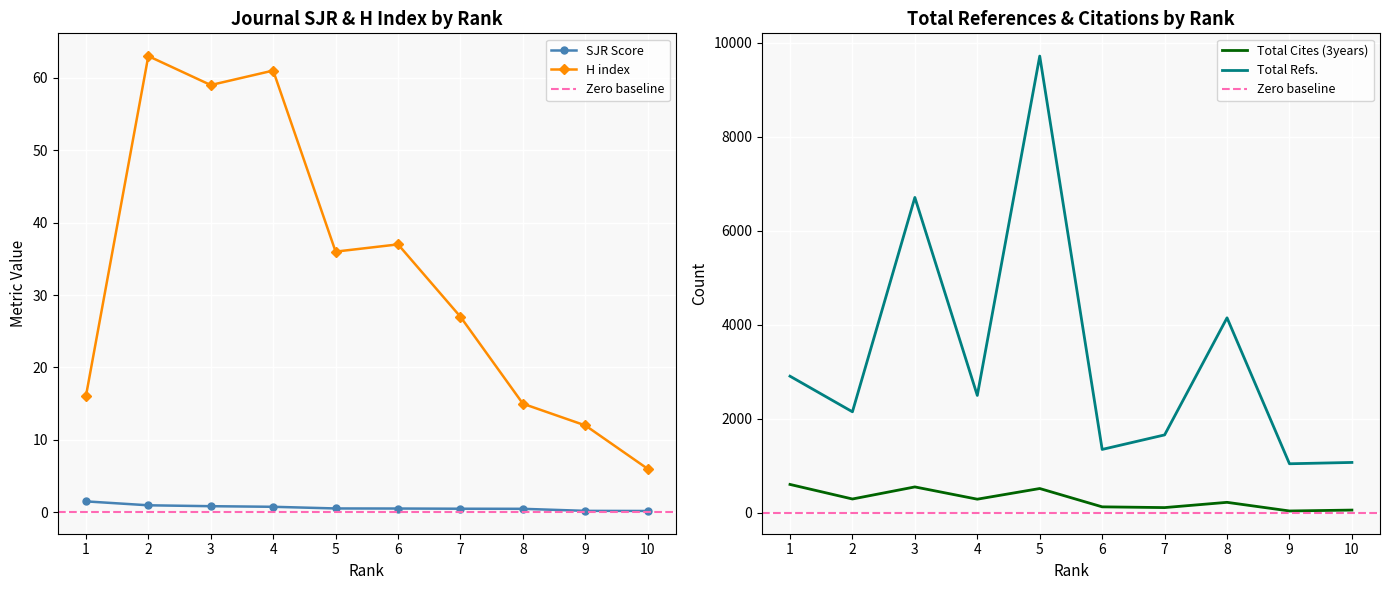

How many lines are shown in the chart?

4